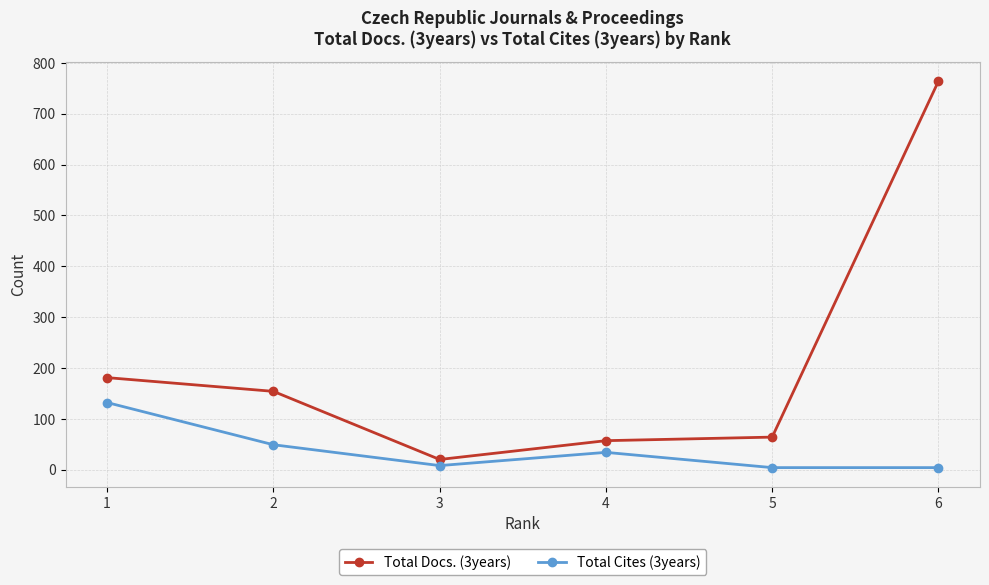

Does the chart display data point markers on the line(s)?

Yes